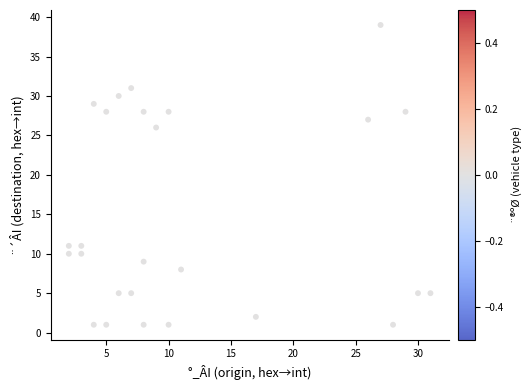

What Y value in the scatter plot is closest to 20?

26